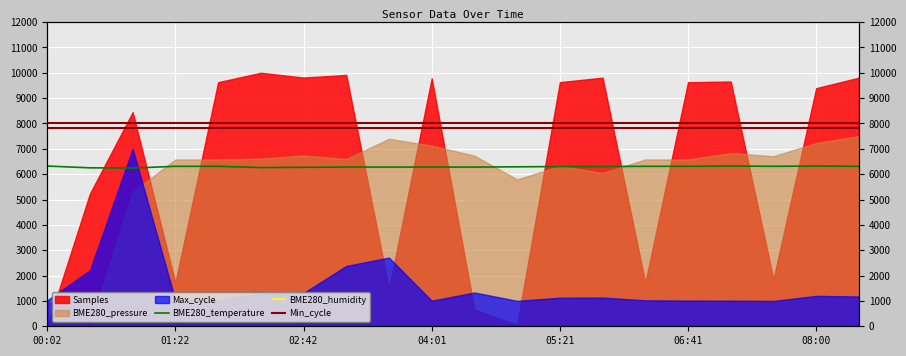

True or false: Min_cycle and BME280_temperature intersect in this chart.

False